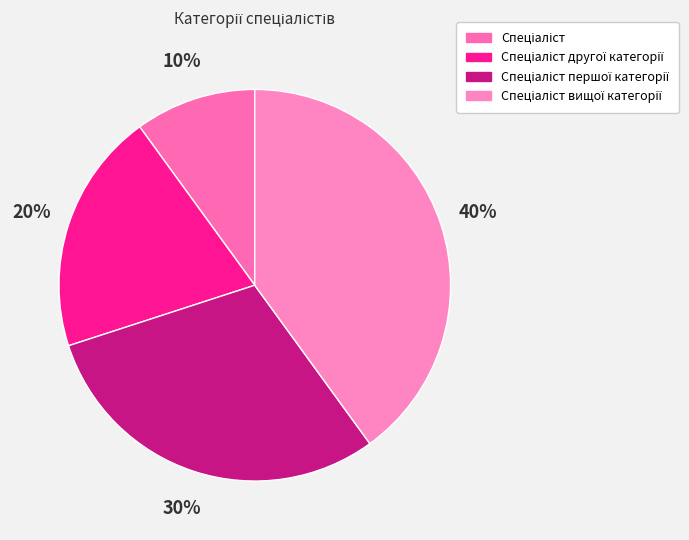

Between Спеціаліст першої категорії and Спеціаліст, which is larger?

Спеціаліст першої категорії